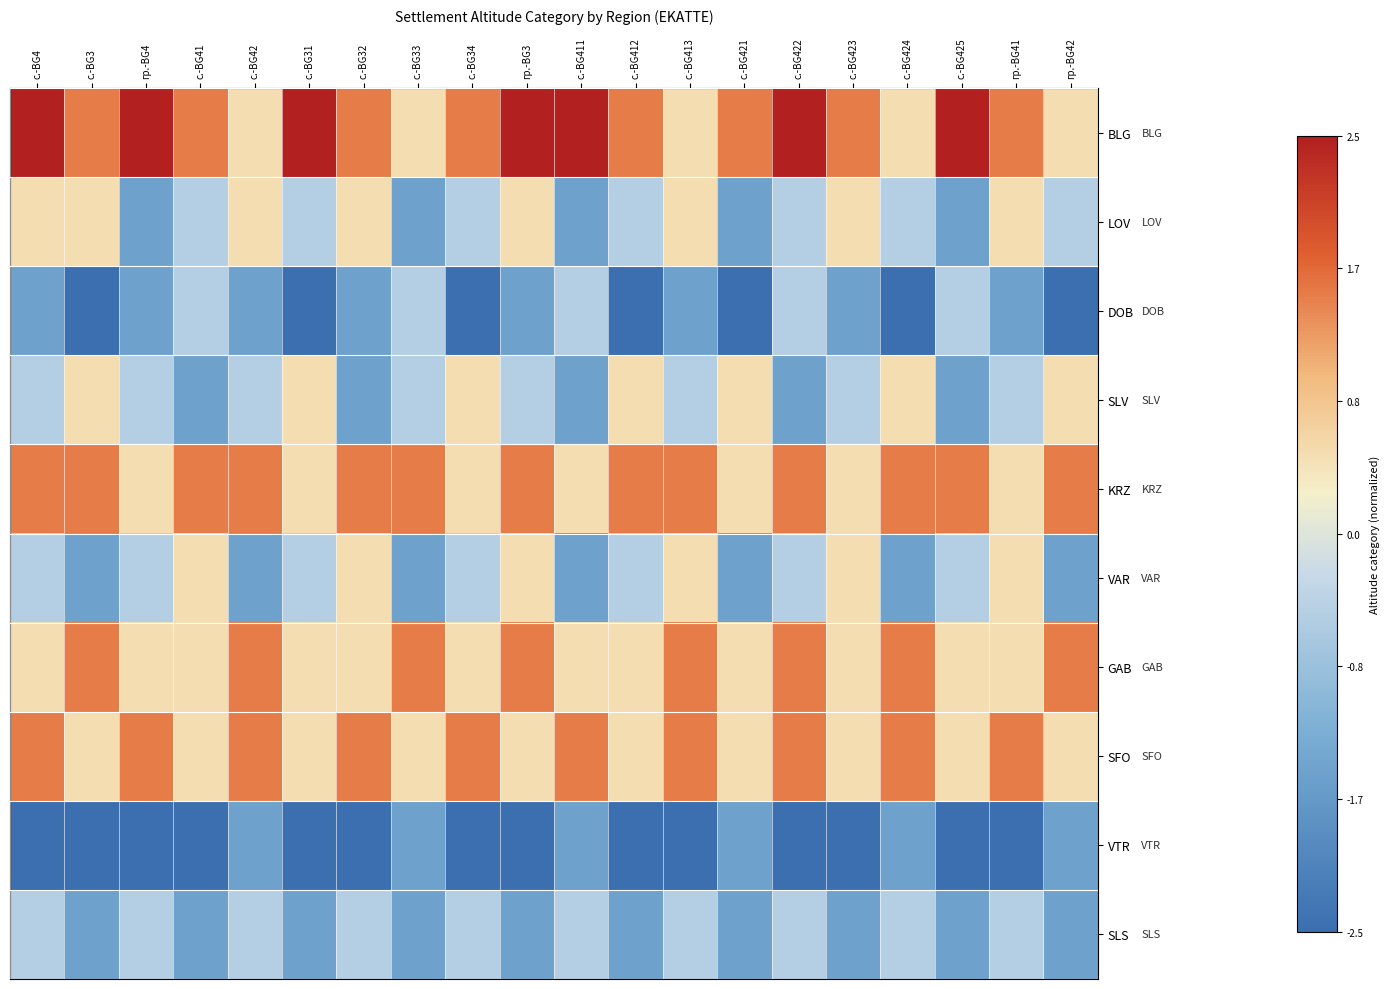

Between с.-BG31 and гр.-BG42, which is larger?

с.-BG31